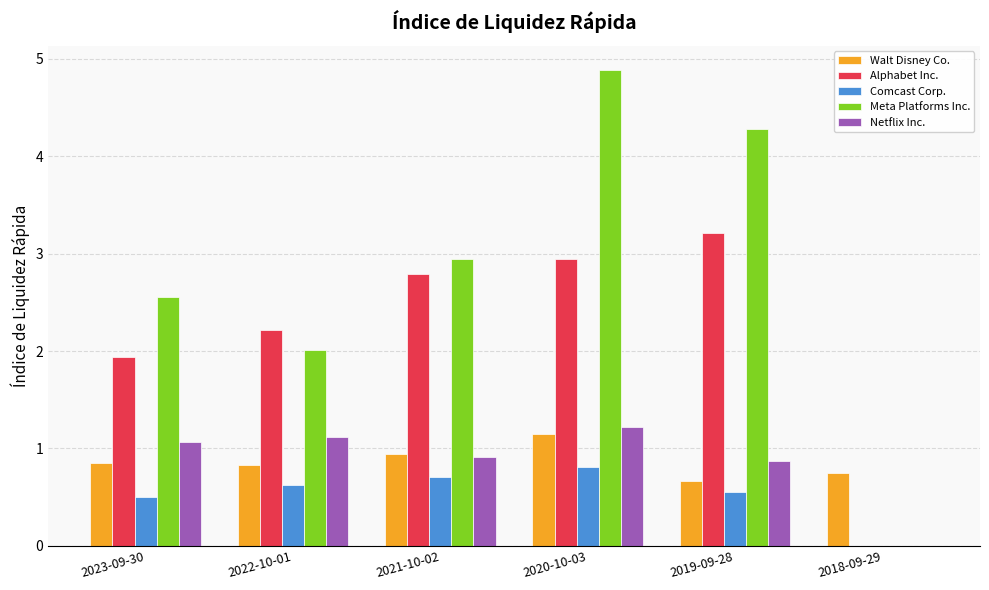

What is the highest value of the Netflix Inc. series?

1.2